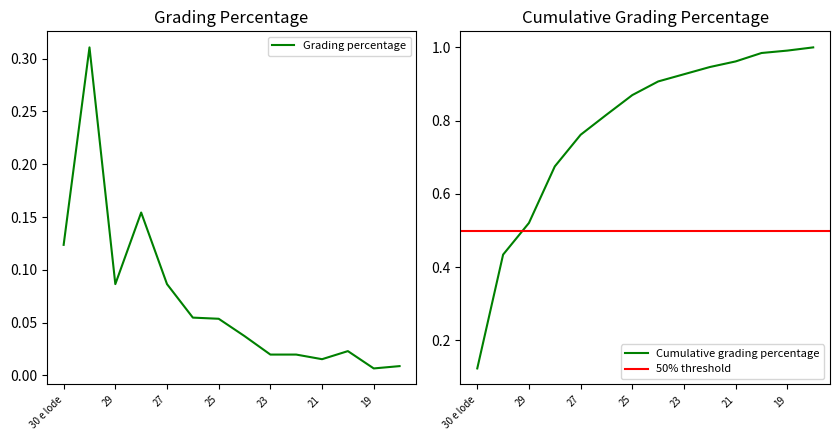

The value of Cumulative grading percentage at 21 is 0.7. True or false?

False